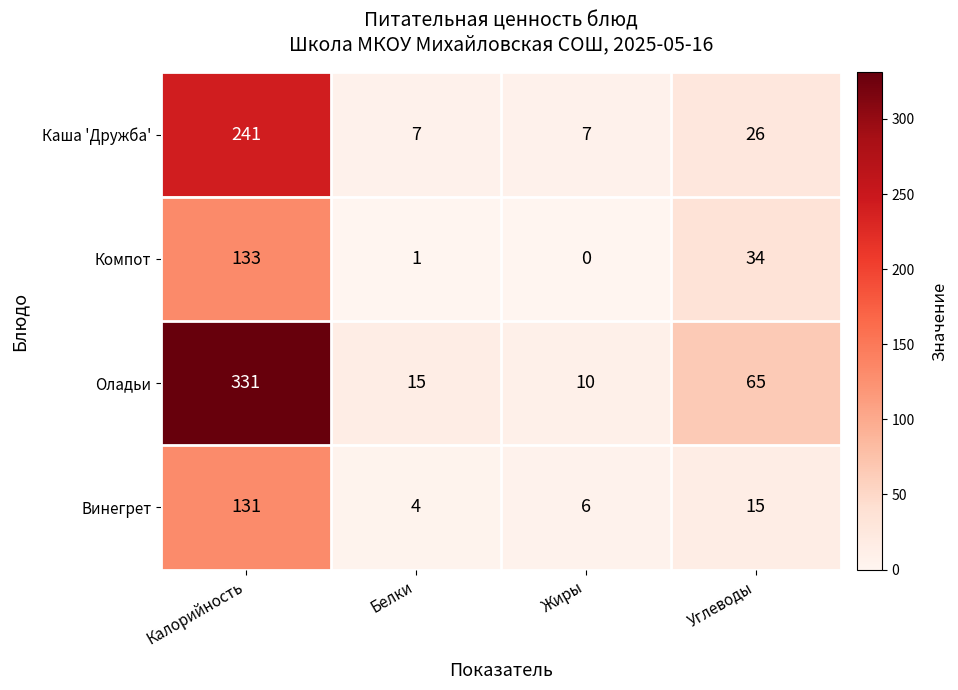

What is the difference between the maximum and minimum values in the Каша 'Дружба' series?

234